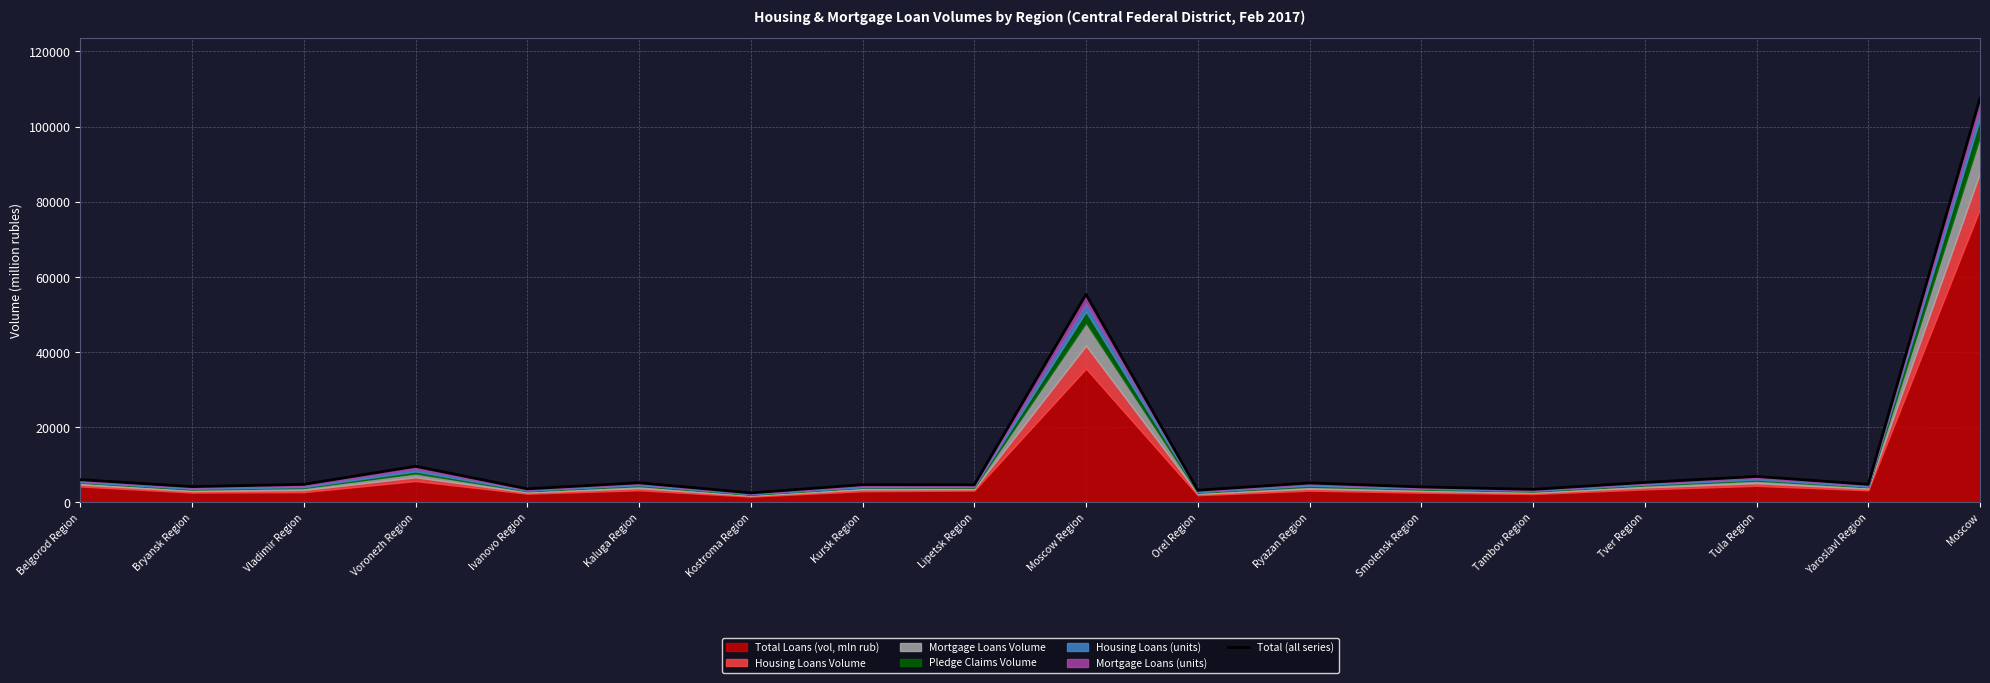

Reading left to right, what are all the values shown in this chart?

6036	4184	4780	9598	3592	5205	2513	4693	4656	55353	3222	5153	4099	3454	5290	6888	4789	107542